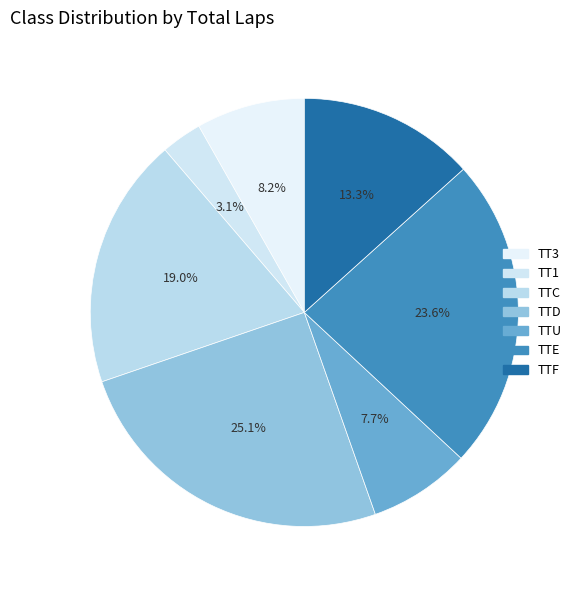

What percentage do TTE and TT1 together represent?

26.7%